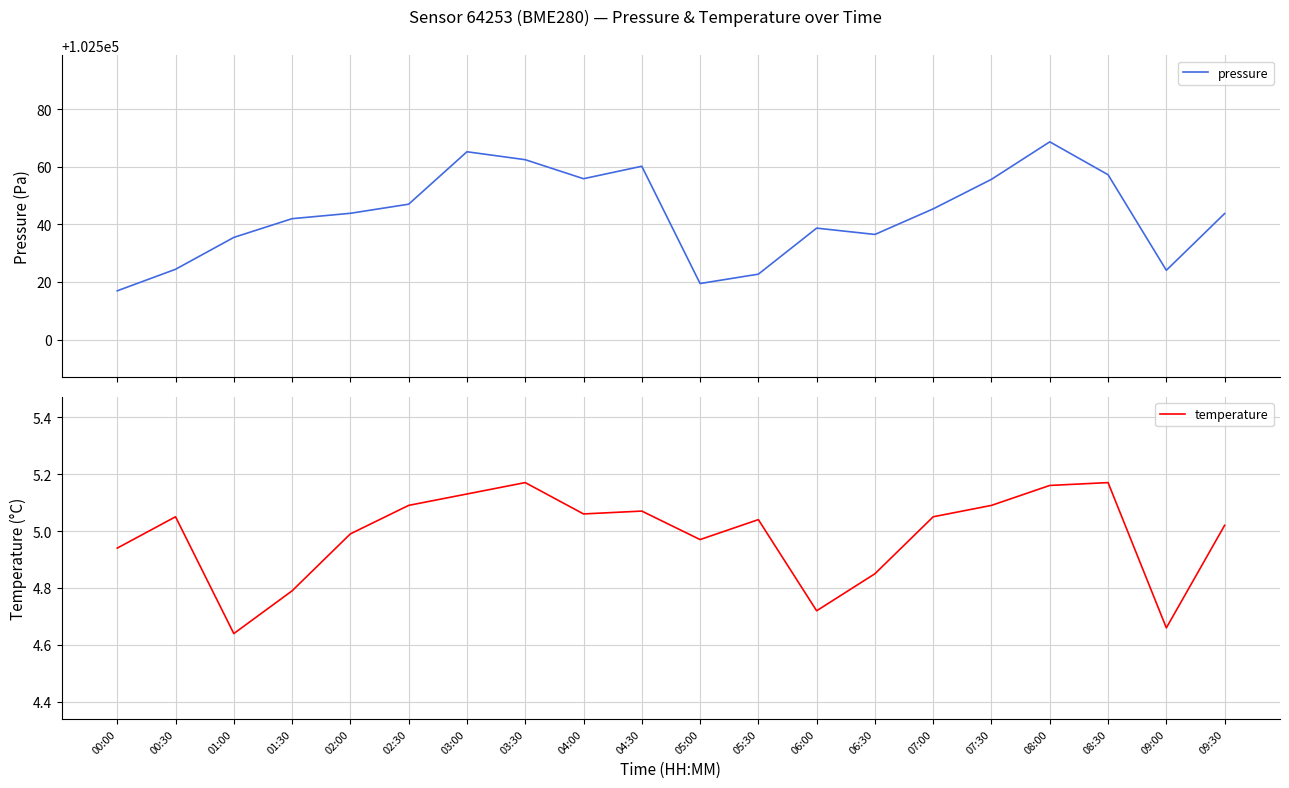

Reading left to right, transcribe all the data shown in this chart.

pressure: 102516.9	102524.4	102535.5	102542.0	102543.8	102547.0	102565.2	102562.4	102555.8	102560.2	102519.5	102522.7	102538.7	102536.5	102545.4	102555.6	102568.6	102557.2	102524.1	102543.8
temperature: 4.9	5.0	4.6	4.8	5.0	5.1	5.1	5.2	5.1	5.1	5.0	5.0	4.7	4.8	5.0	5.1	5.2	5.2	4.7	5.0